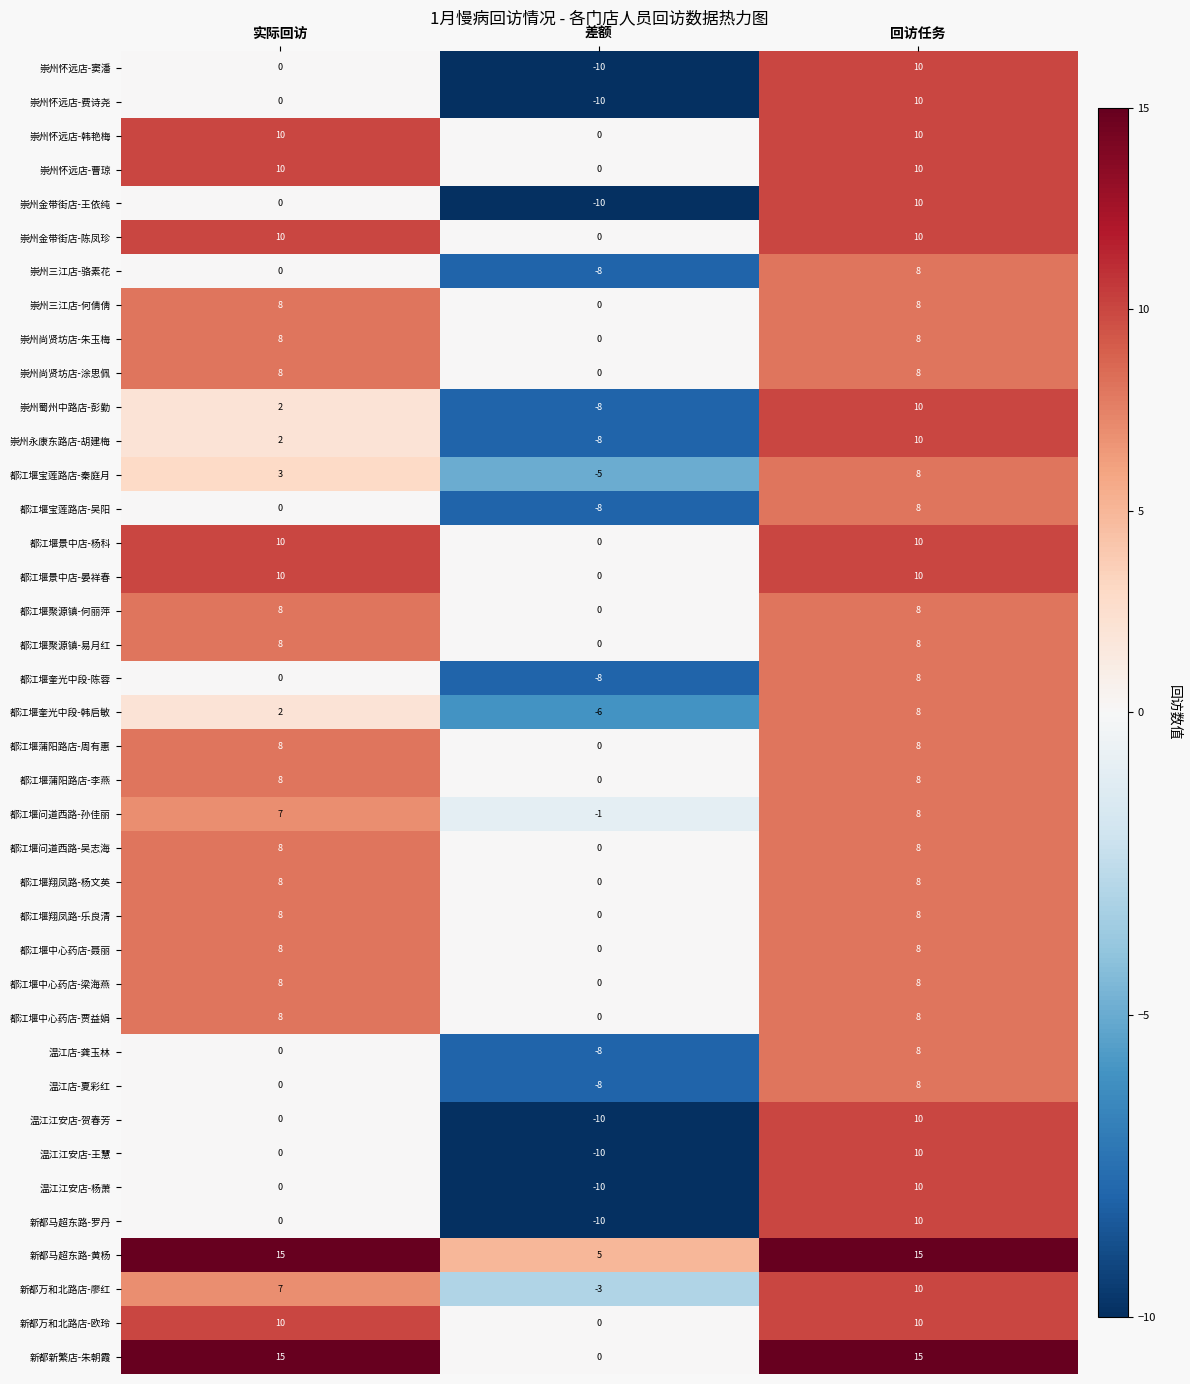

Rank the categories by 温江江安店-王慧 value from highest to lowest.

回访任务, 实际回访, 差额